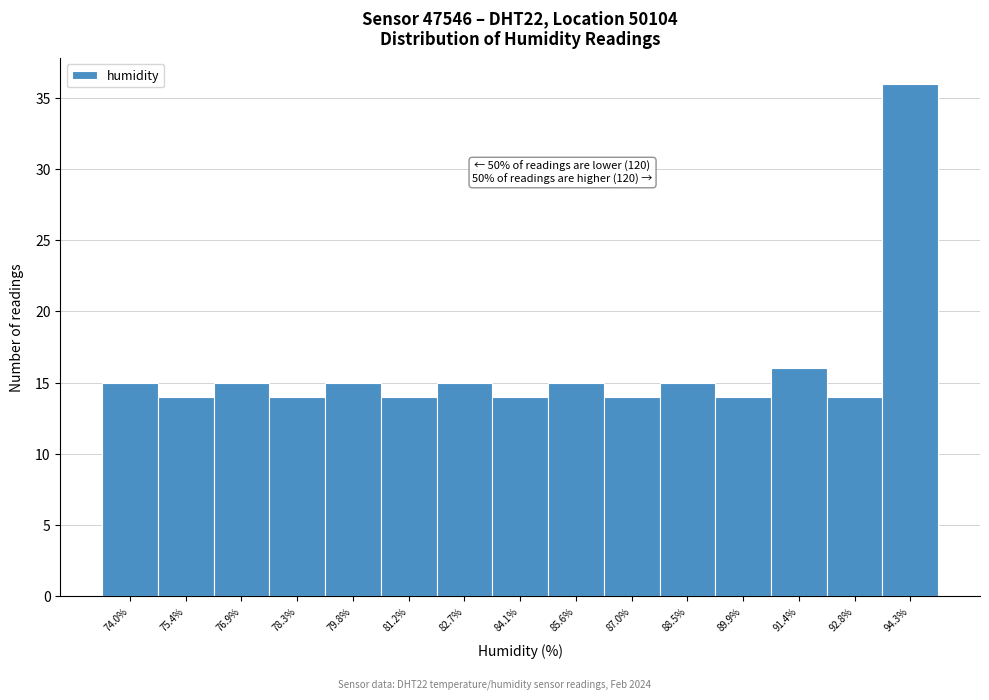

Reading right to left, transcribe all the data shown in this chart.

94.3%=36	92.8%=14	91.4%=16	89.9%=14	88.5%=15	87.0%=14	85.6%=15	84.1%=14	82.7%=15	81.2%=14	79.8%=15	78.3%=14	76.9%=15	75.4%=14	74.0%=15